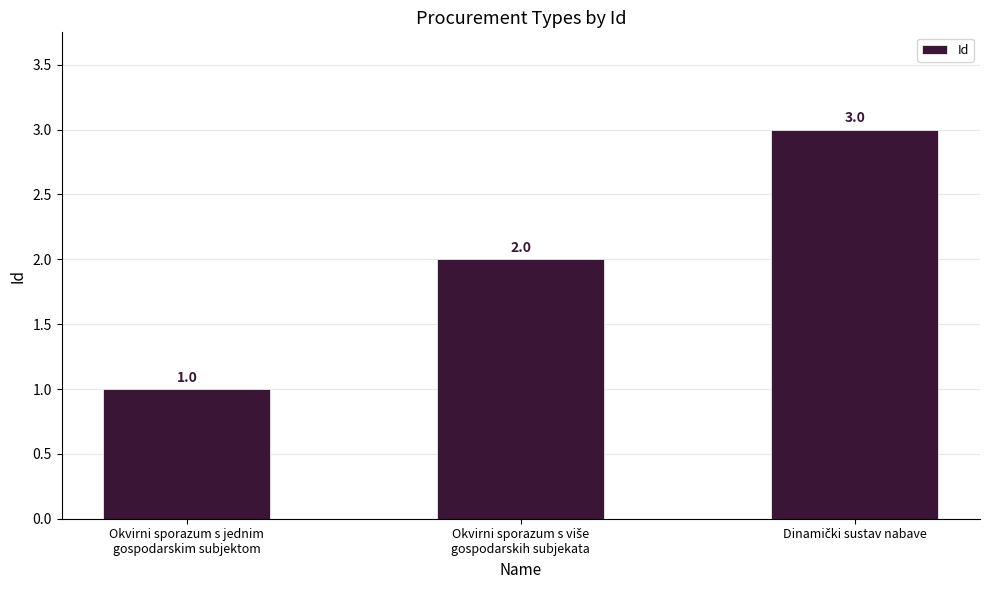

How many values are between 1 and 3?

3